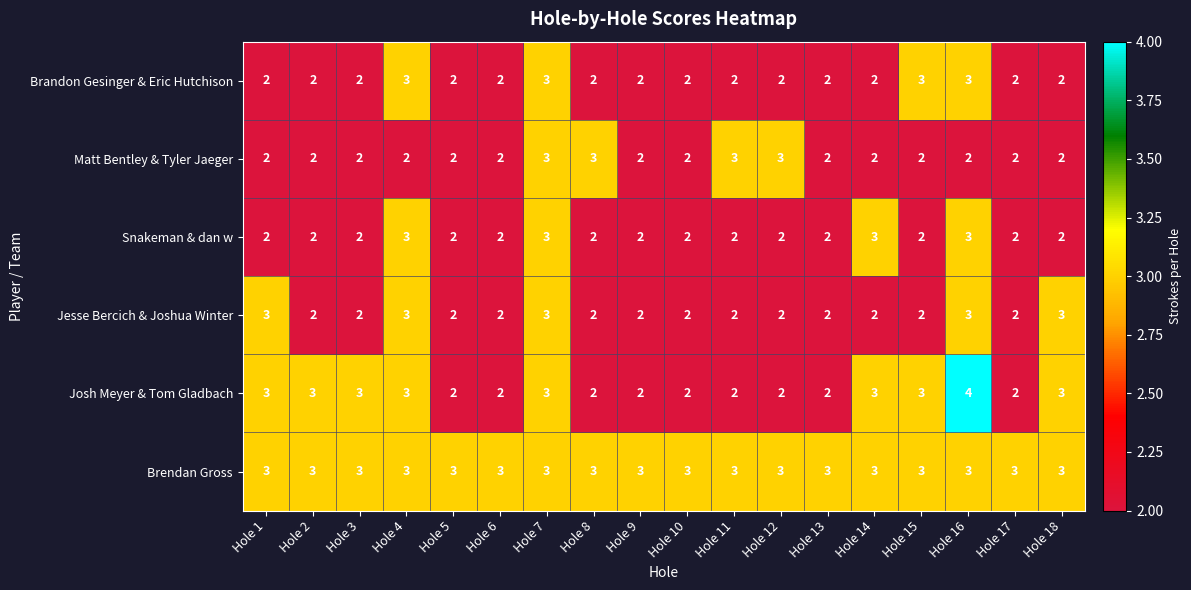

Which series has the largest total across all categories?

Brendan Gross